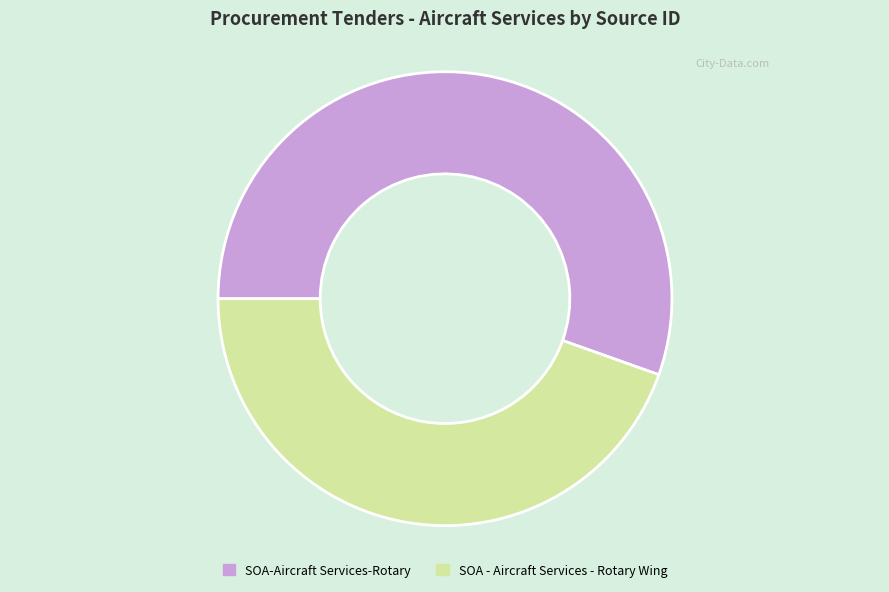

Which slice is the largest?

SOA-Aircraft Services-Rotary